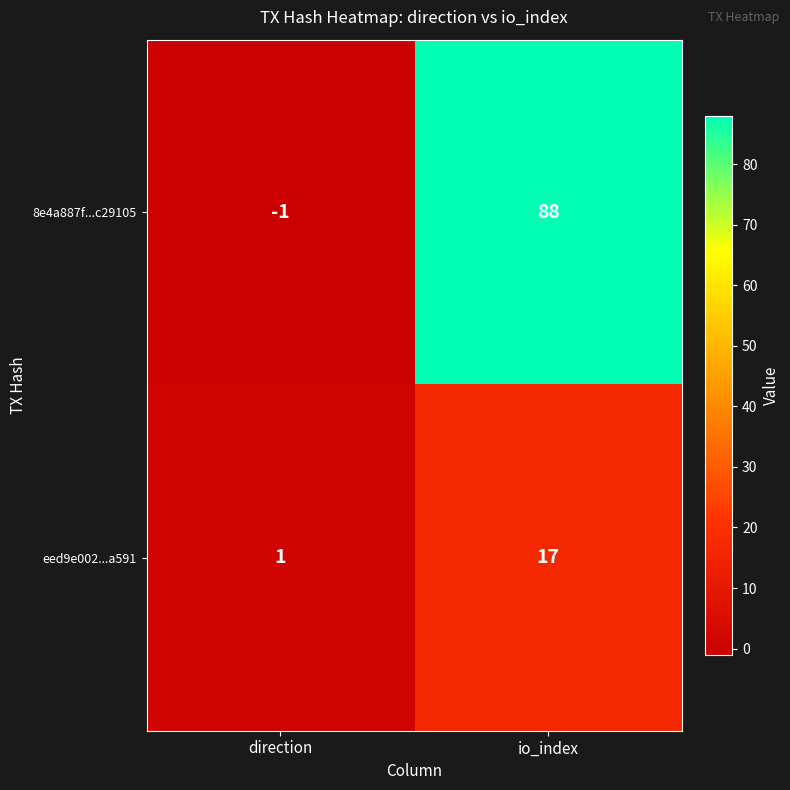

What is the maximum value shown in the chart?

88